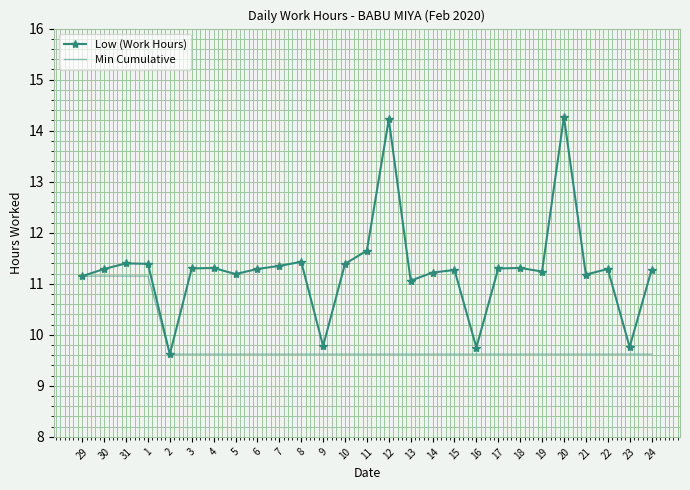

What is the highest value of the Low (Work Hours) series?

14.3